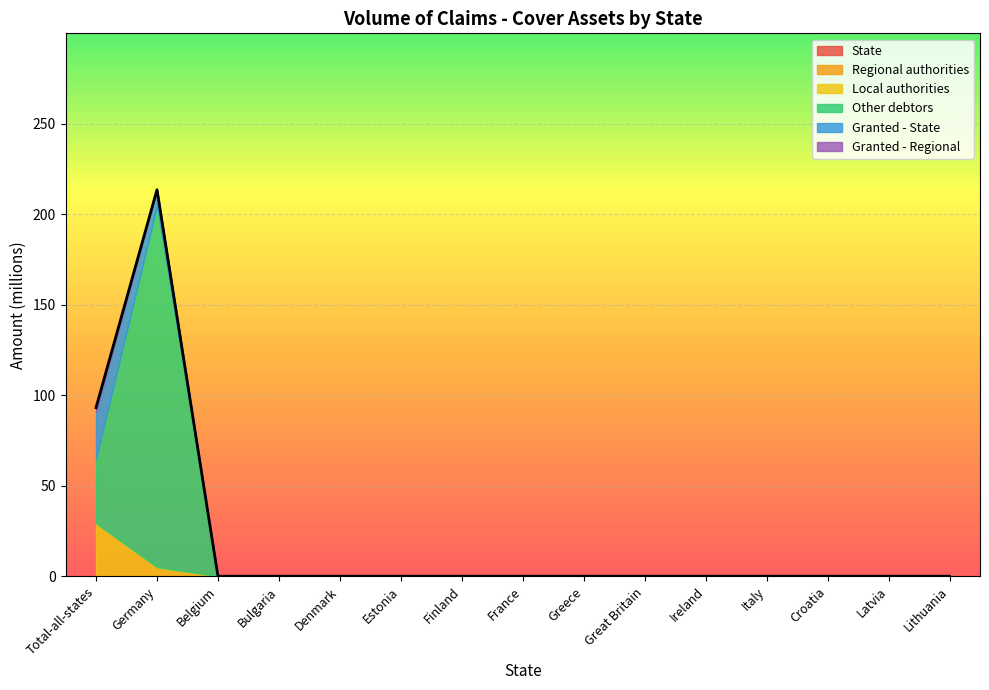

What is the label of the 13th point from the left?

Croatia